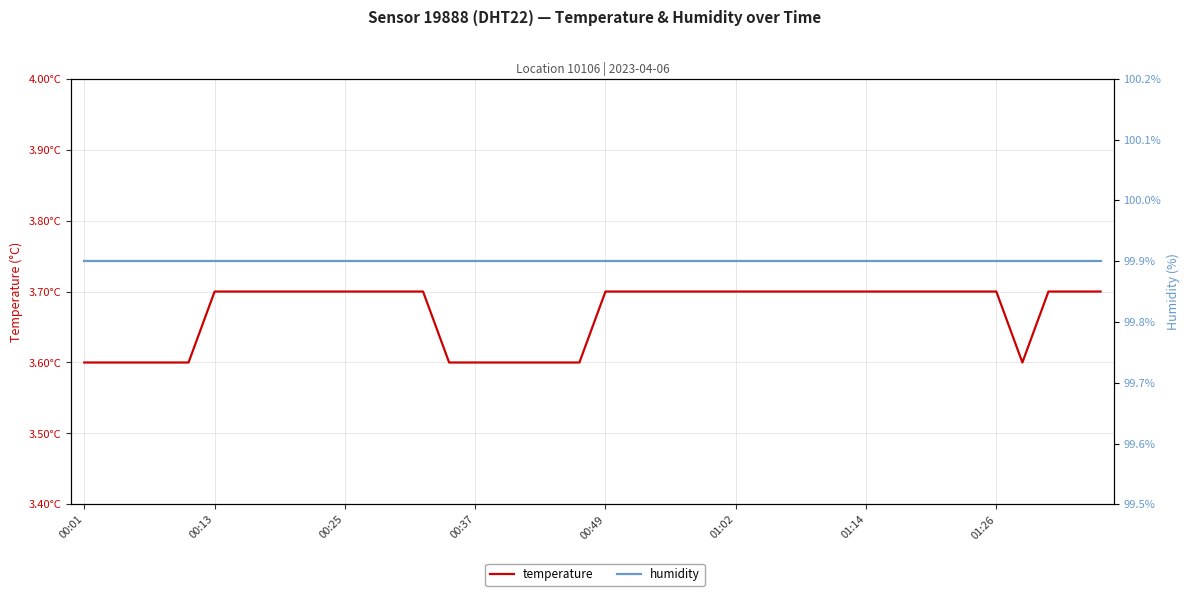

Reading left to right, transcribe all the data shown in this chart.

temperature: 3.6	3.6	3.6	3.6	3.6	3.7	3.7	3.7	3.7	3.7	3.7	3.7	3.7	3.7	3.6	3.6	3.6	3.6	3.6	3.6	3.7	3.7	3.7	3.7	3.7	3.7	3.7	3.7	3.7	3.7	3.7	3.7	3.7	3.7	3.7	3.7	3.6	3.7	3.7	3.7
humidity: 99.9	99.9	99.9	99.9	99.9	99.9	99.9	99.9	99.9	99.9	99.9	99.9	99.9	99.9	99.9	99.9	99.9	99.9	99.9	99.9	99.9	99.9	99.9	99.9	99.9	99.9	99.9	99.9	99.9	99.9	99.9	99.9	99.9	99.9	99.9	99.9	99.9	99.9	99.9	99.9